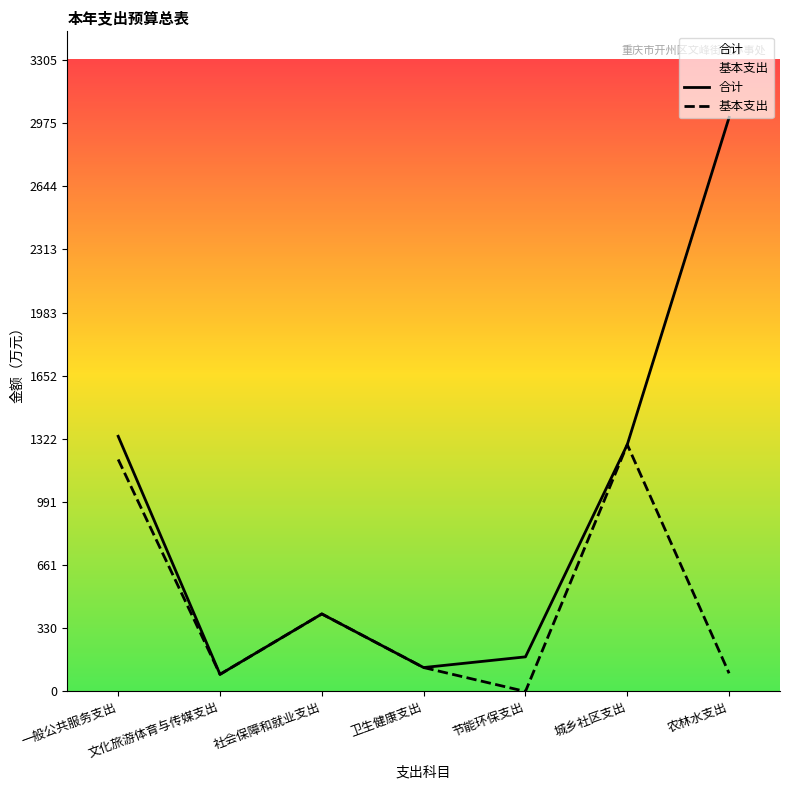

Between 节能环保支出 and 农林水支出, which is larger?

农林水支出